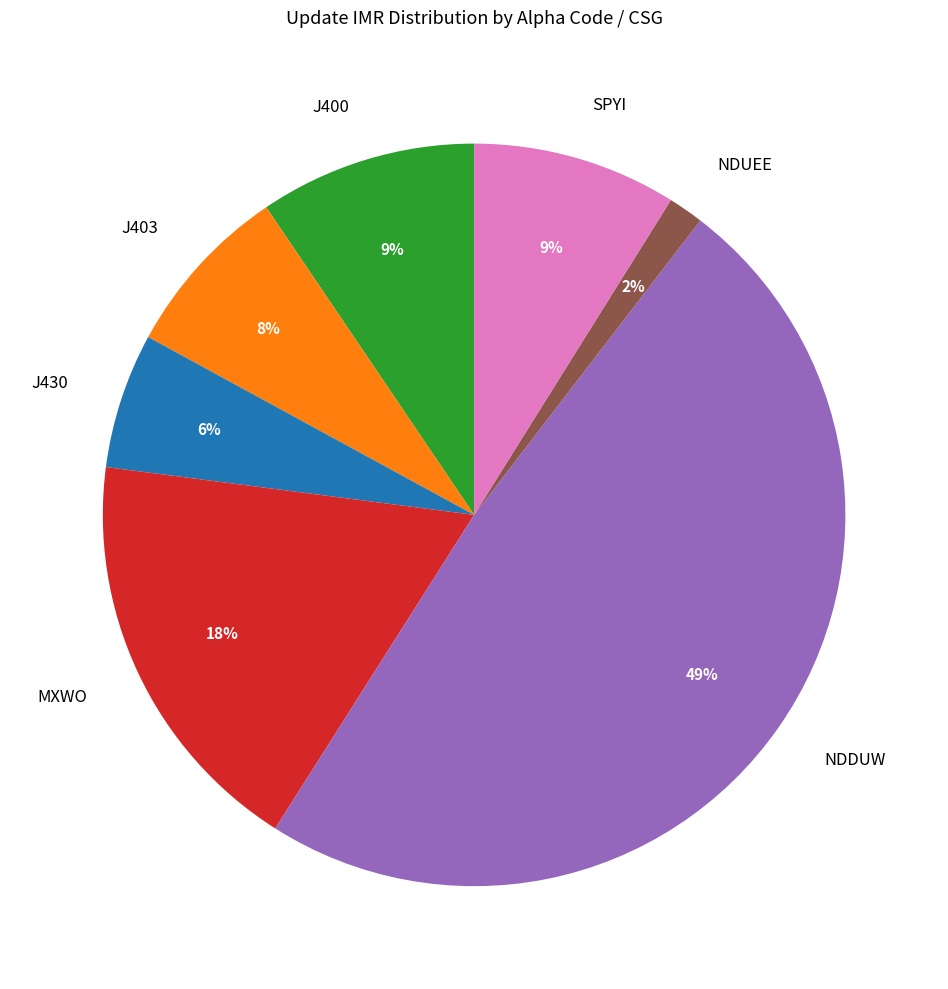

Count the number of slices in the pie.

7